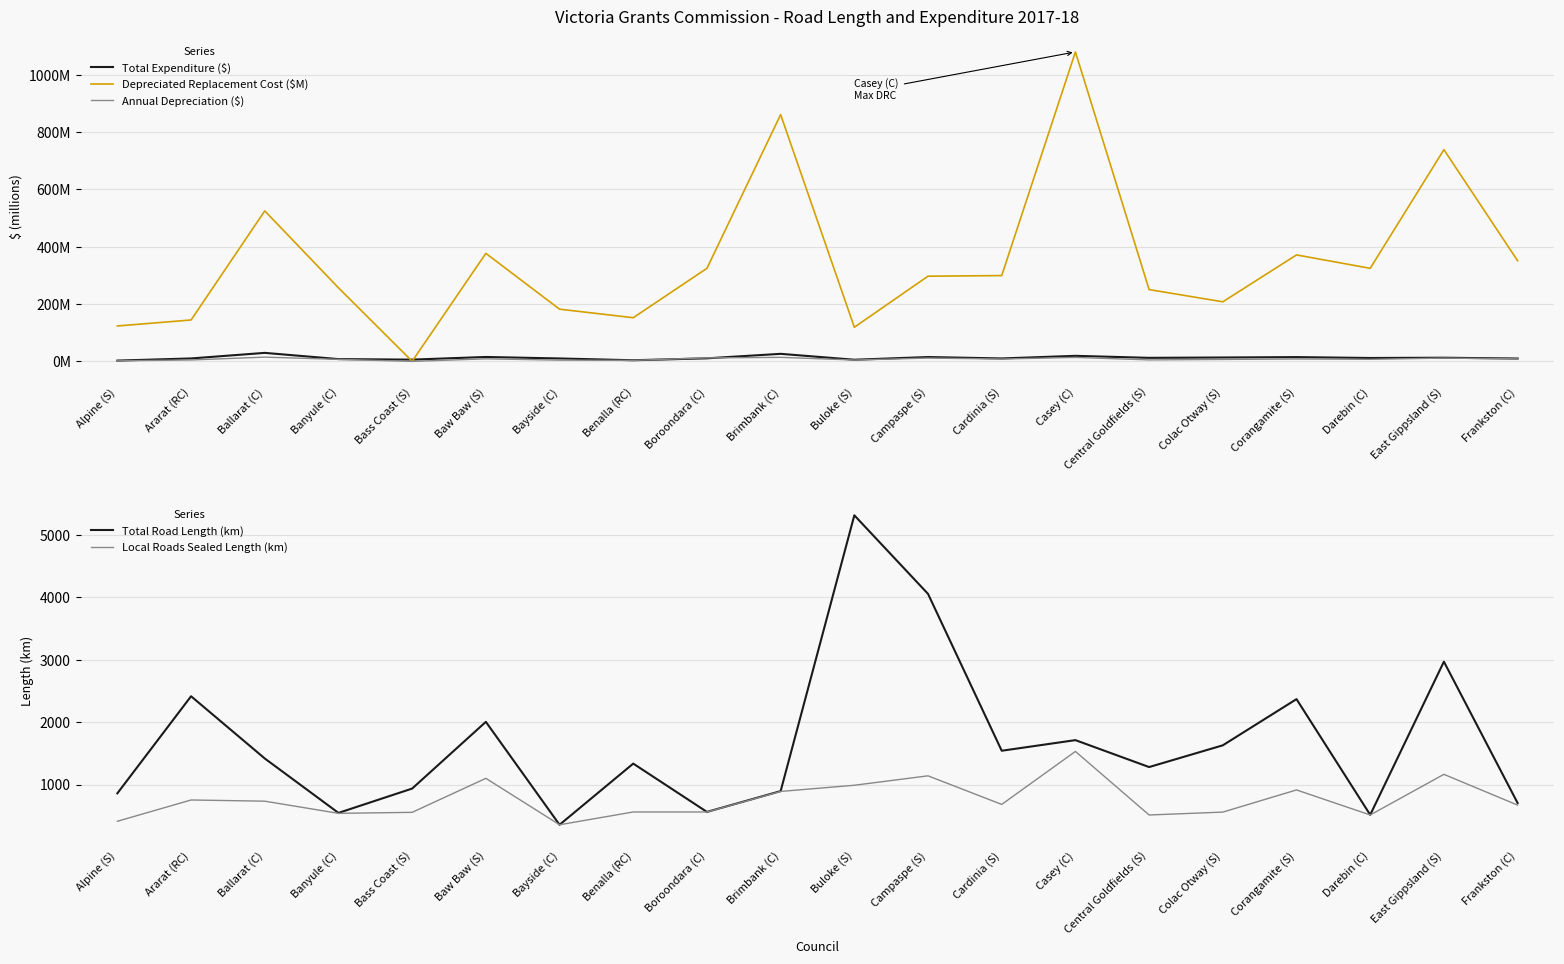

At which category is the sum across all series the highest?

Buloke (S)